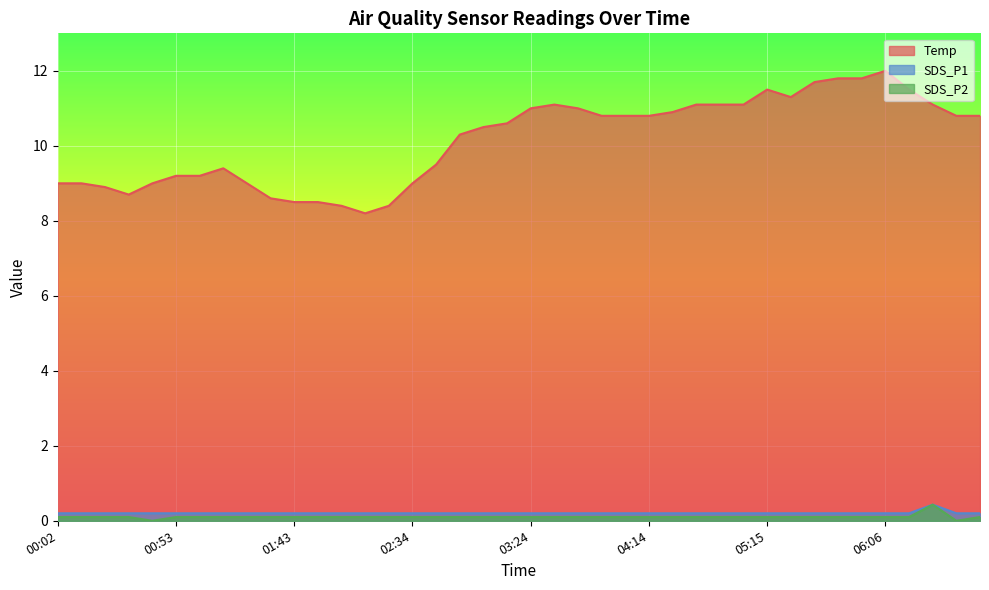

What is the difference between the second highest and minimum values in the SDS_P2 series?

0.1